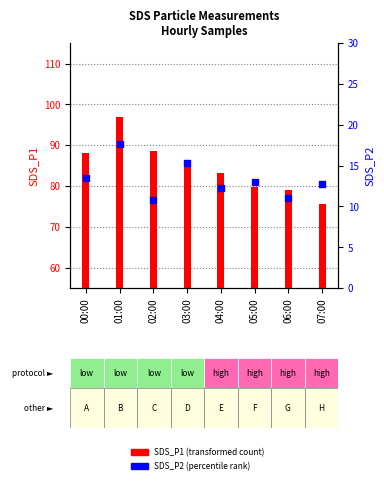

At how many categories does at least one series exceed 14?

8